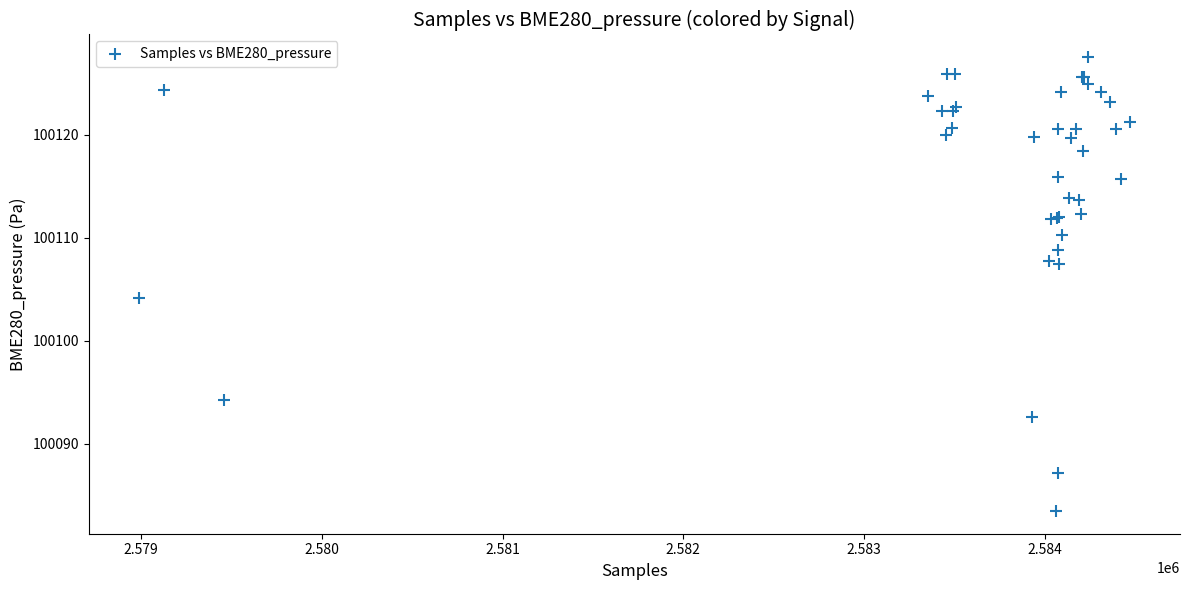

What Y value in the scatter plot is closest to 100105?

100104.1